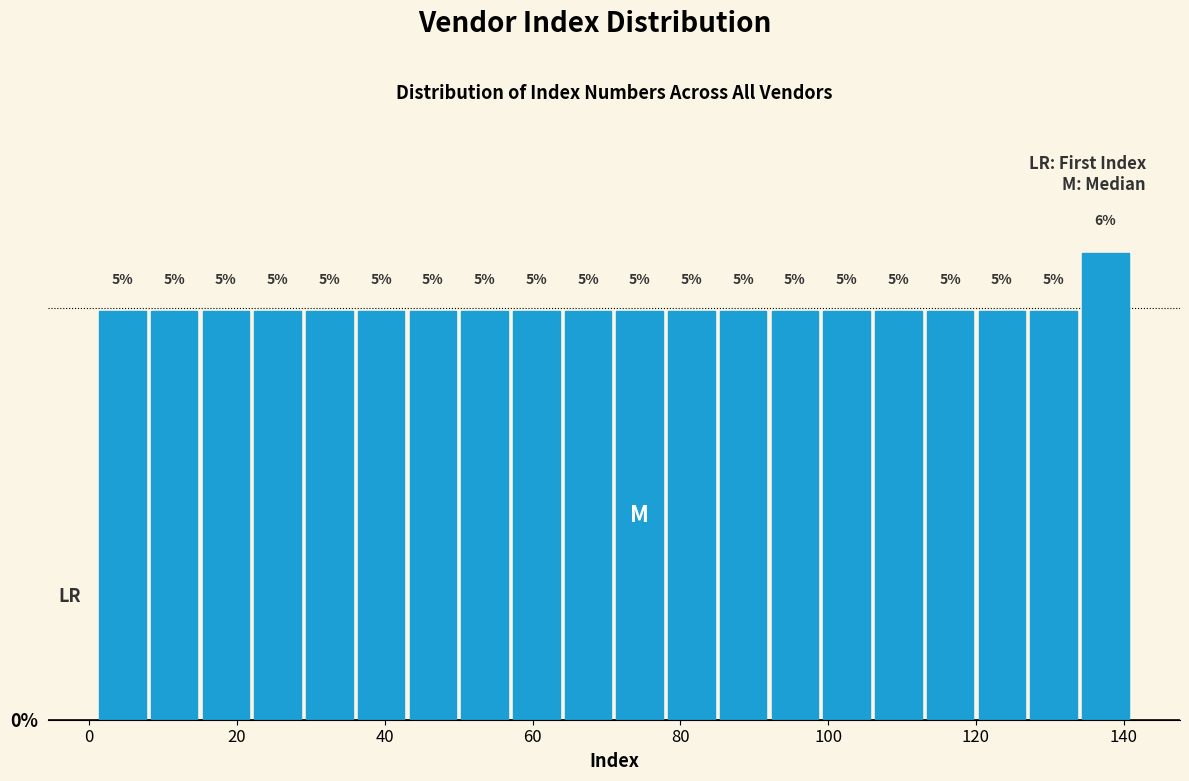

Read against the x-axis, roughly where is the centre of the tallest bar?

138